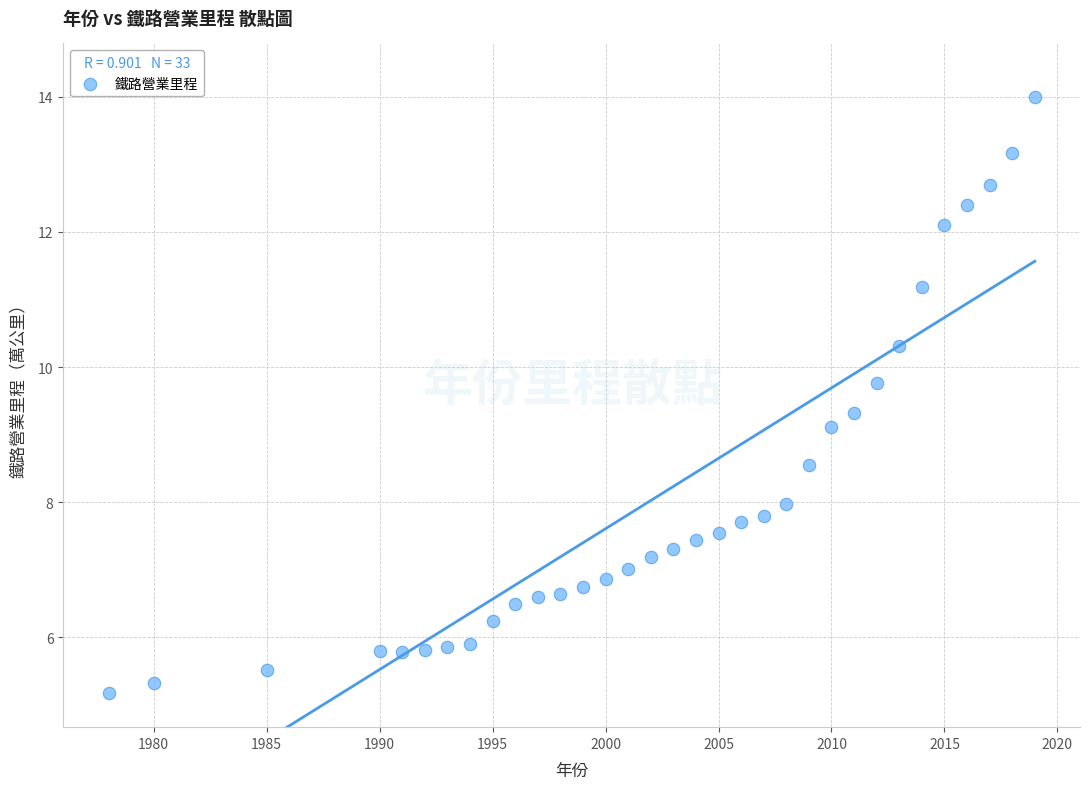

What Y value in the scatter plot is closest to 9?

9.1